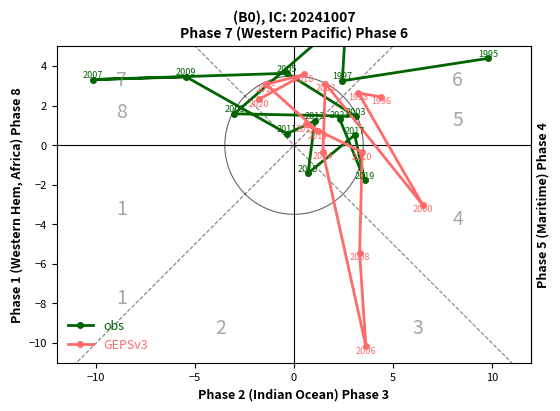

What is the change in value from 1997 to 2009?

-7.9